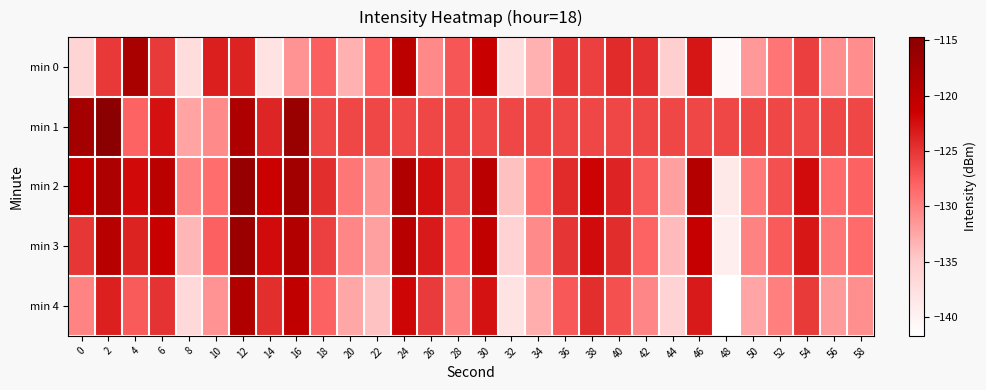

Which label corresponds to the smallest value in the chart?

48